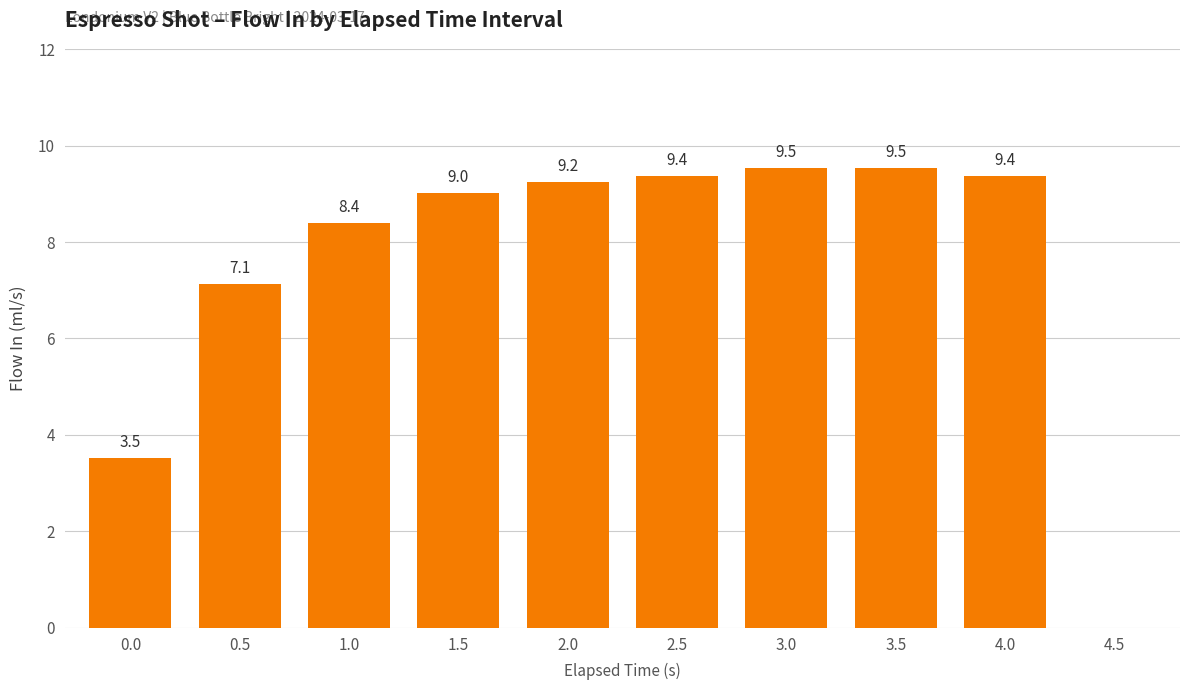

What is the approximate value at 2.5?

9.4